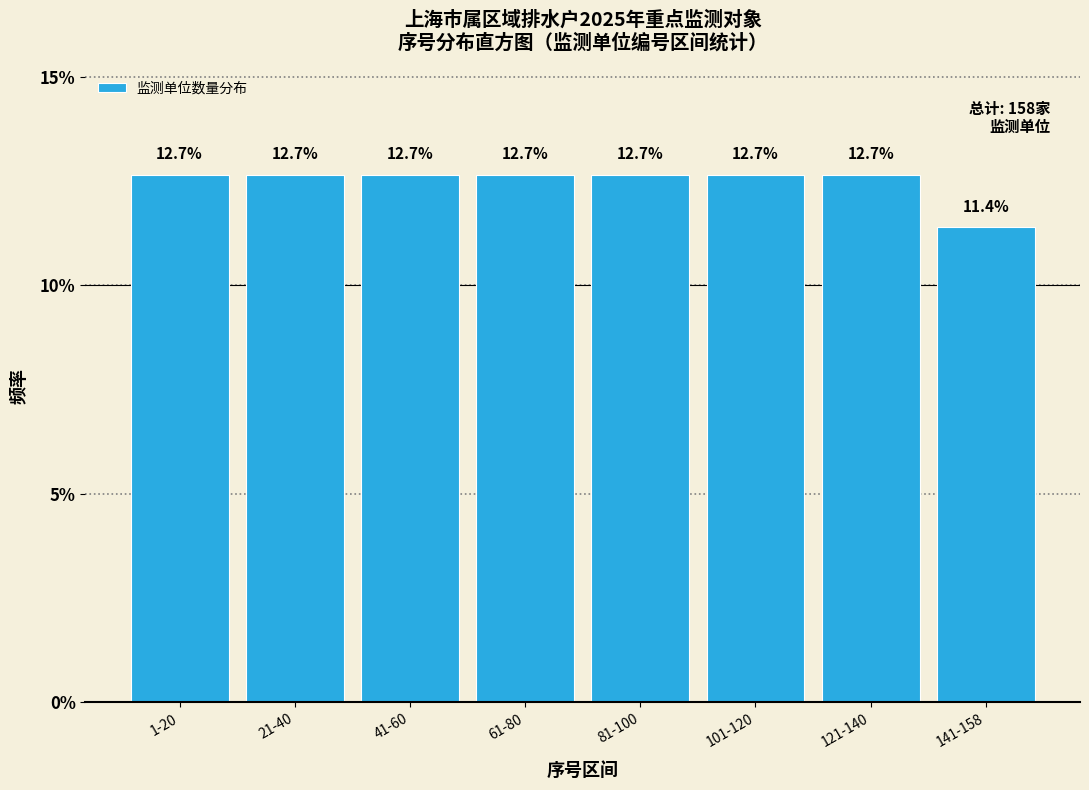

Reading right to left, what are all the values shown in this chart?

11.4	12.7	12.7	12.7	12.7	12.7	12.7	12.7